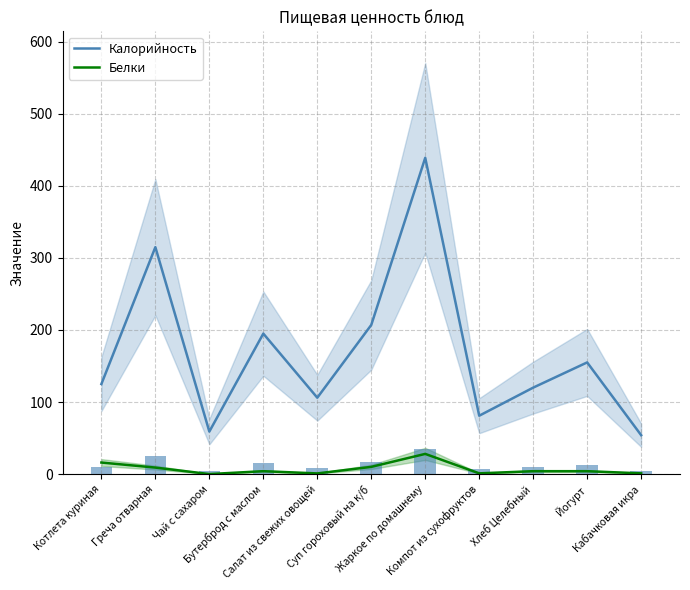

Rank the series by their maximum value, from lowest to highest.

Белки, Калорийность